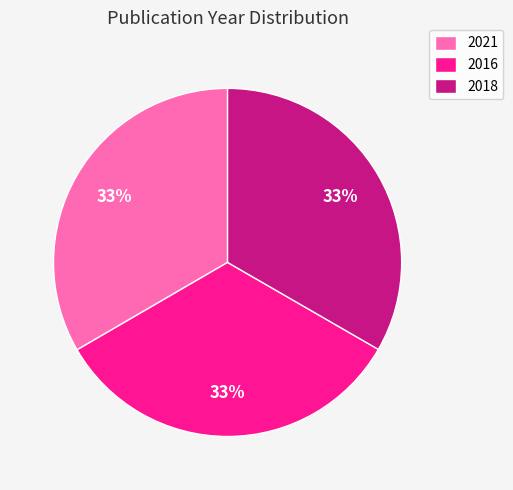

Is 2018 the majority of the pie?

No